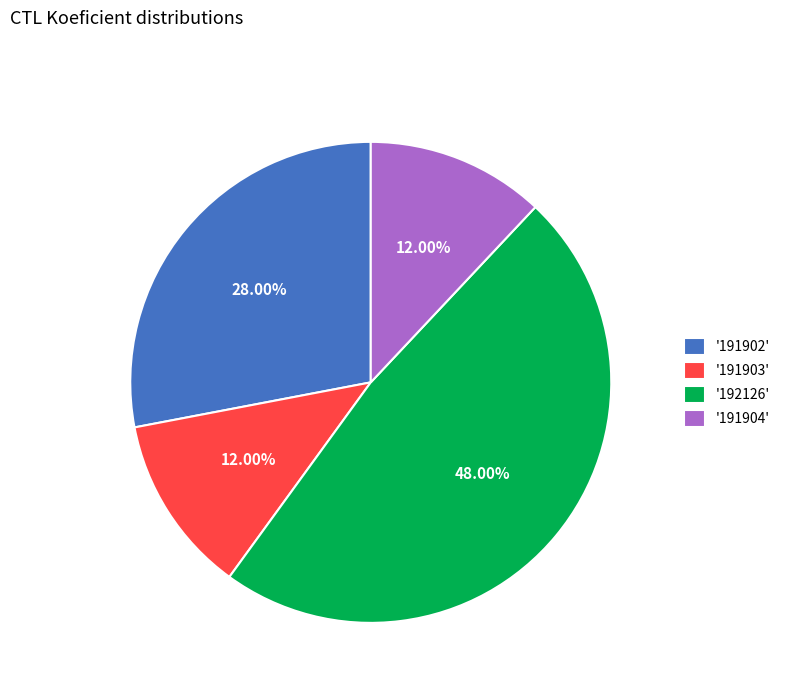

To the nearest percent, what is the average slice percentage?

25%